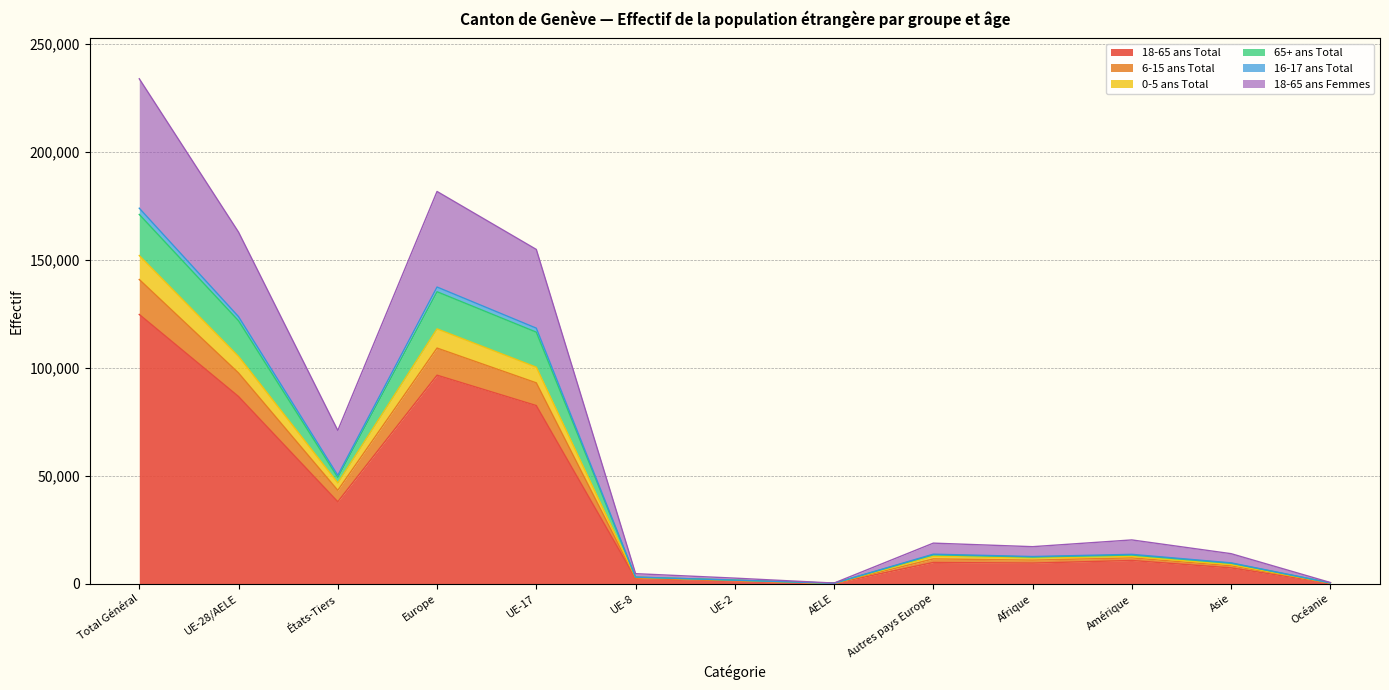

Which category has the highest value in the 18-65 ans Total series?

Total Général